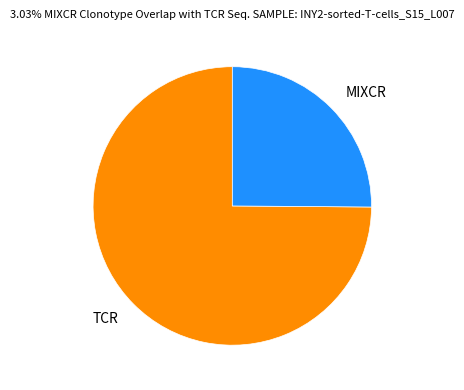

Is the sum of TCR and MIXCR greater than half?

Yes